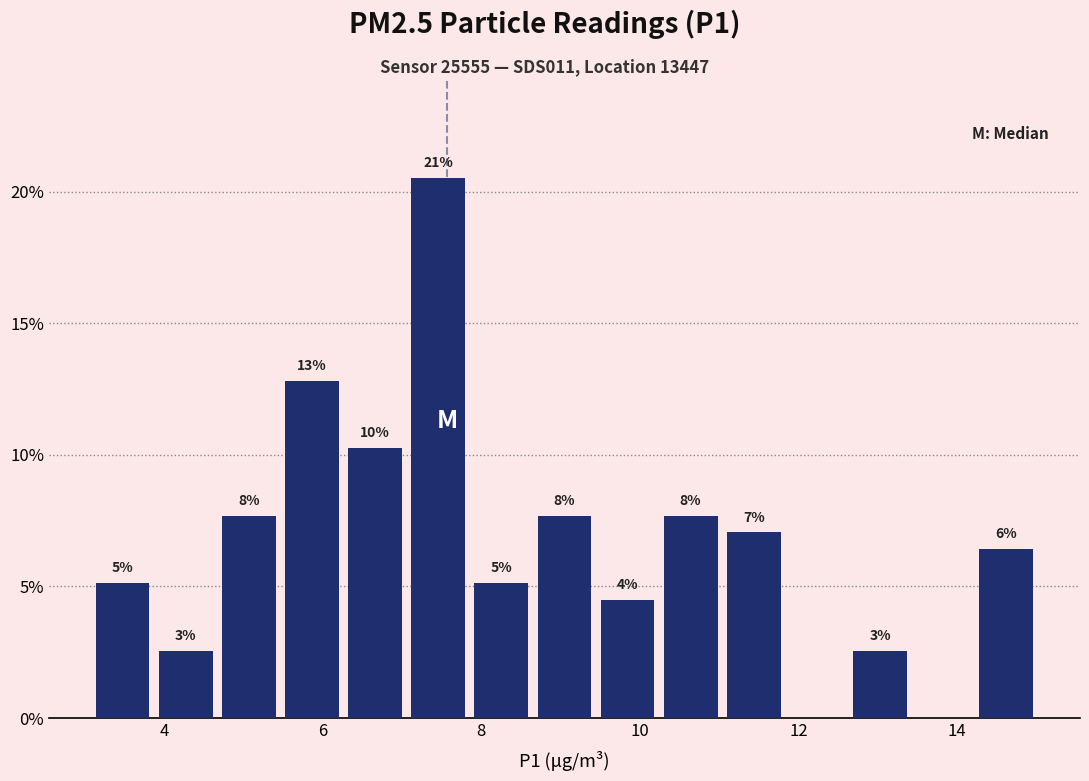

Around what value on the x-axis is the tallest bar? Give the approximate position of its centre, as read against the axis.

7.4